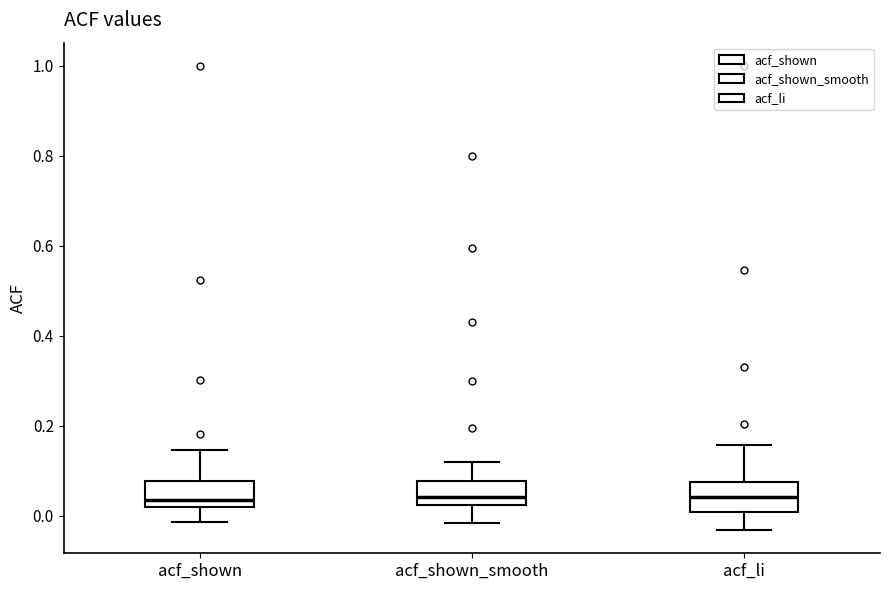

Reading left to right, transcribe this box plot: for each box, give where its median line is, the range the box spans, and where its two whiskers end, as read against the y-axis. The values are not printed on the chart, so give them approximately, as read against the axis.

acf_shown: median 0.04, box 0.02 to 0.08, whiskers -0.02 to 0.14
acf_shown_smooth: median 0.04, box 0.02 to 0.08, whiskers -0.02 to 0.12
acf_li: median 0.04, box 0.00 to 0.08, whiskers -0.04 to 0.16